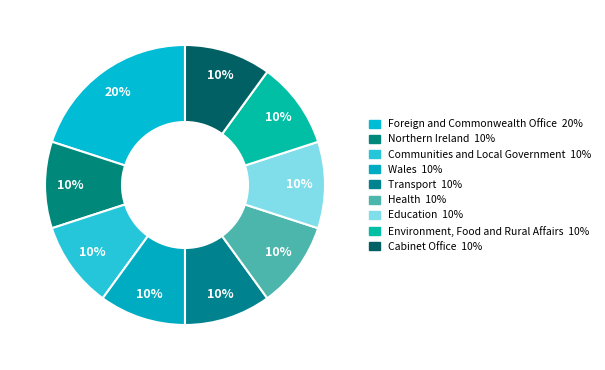

What percentage is the Department for Transport slice, to the nearest percent?

10%